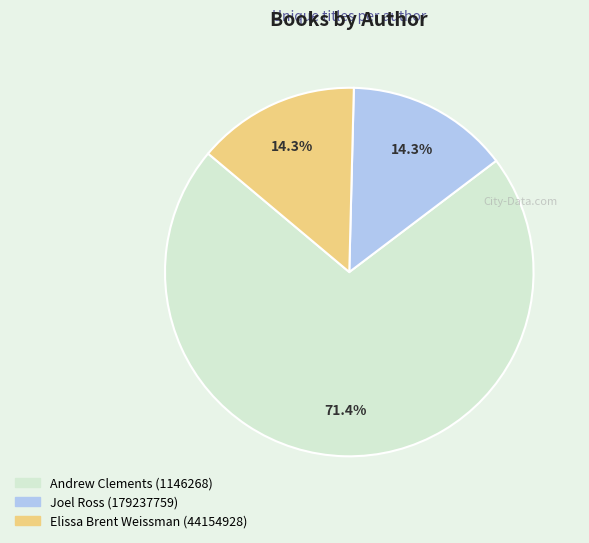

Which category has the biggest portion of the pie?

Andrew Clements (1146268)